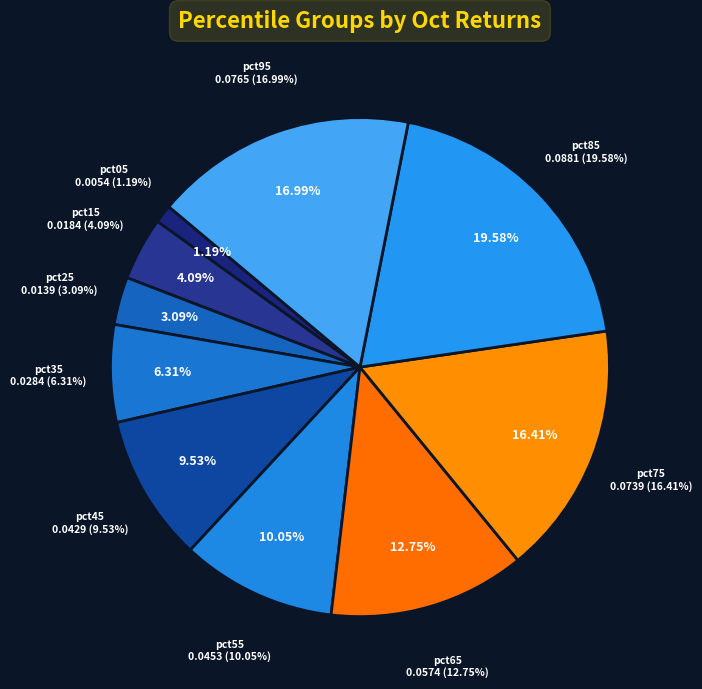

To the nearest percent, what is the combined percentage of pct85 and pct15?

24%